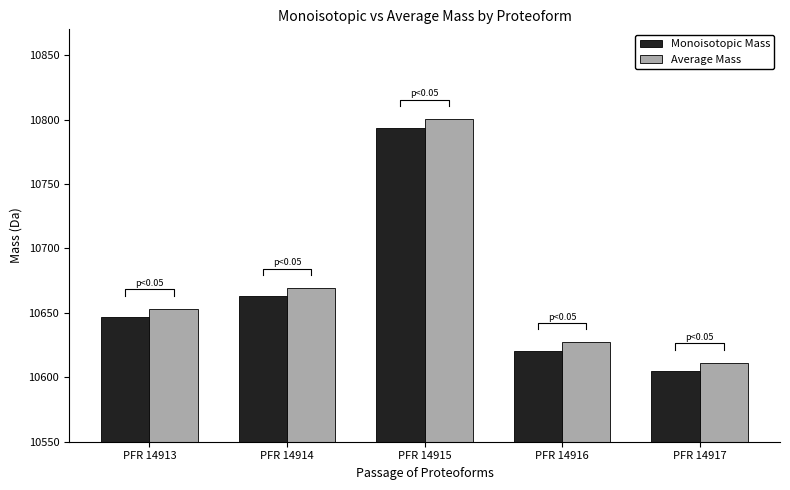

Does the chart contain any negative values?

No